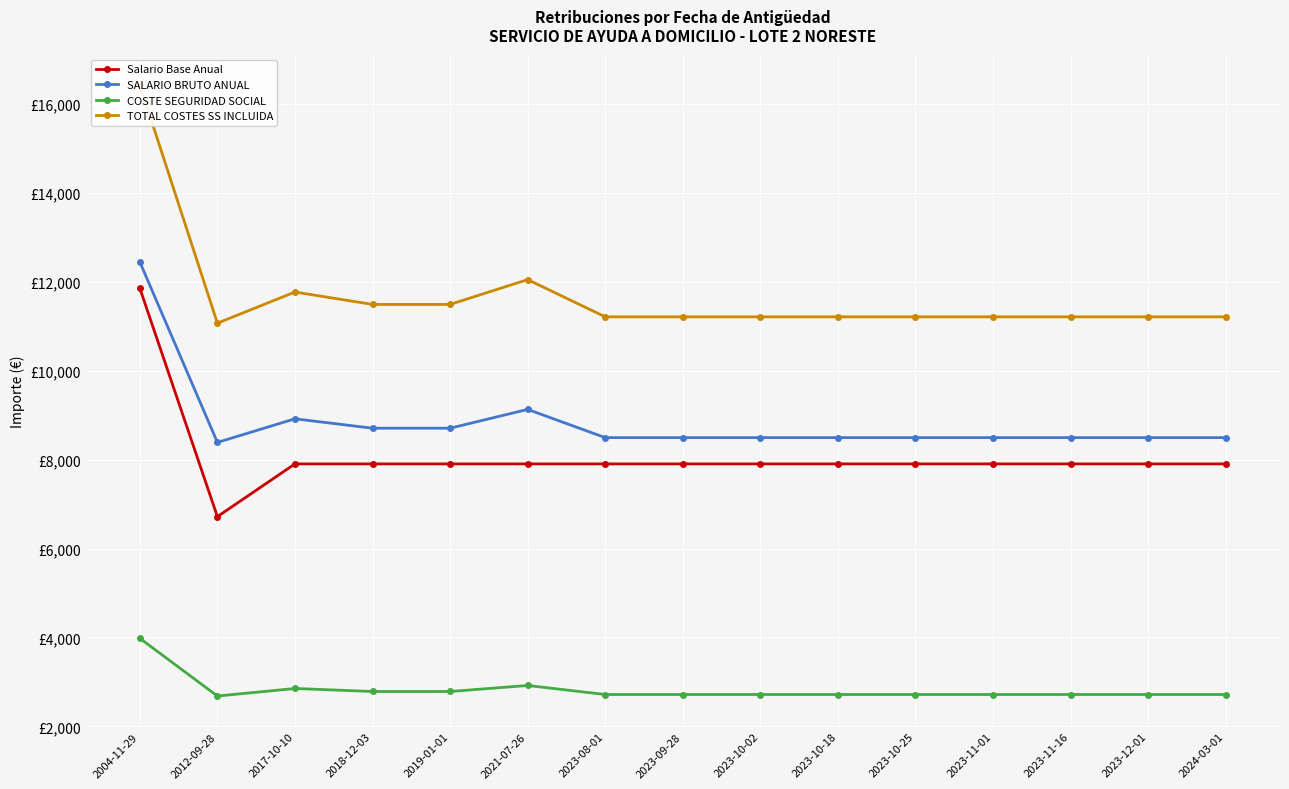

At how many categories does at least one series exceed 15990?

1